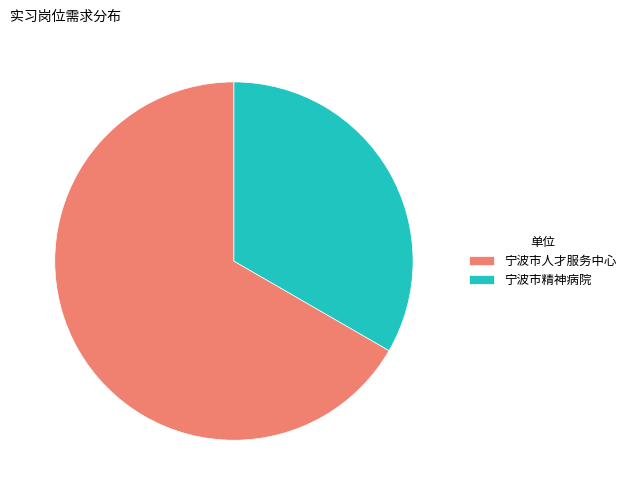

Which category accounts for the majority?

宁波市人才服务中心